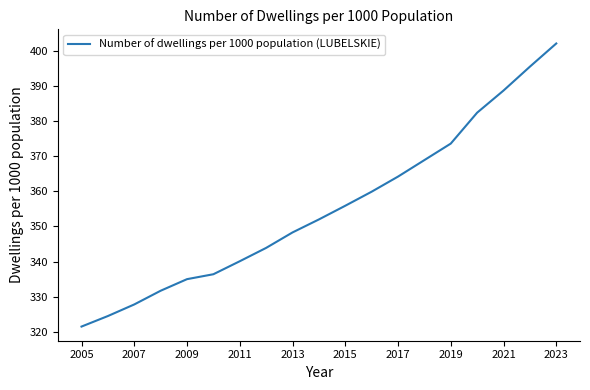

What is the maximum value shown in the chart?

402.1